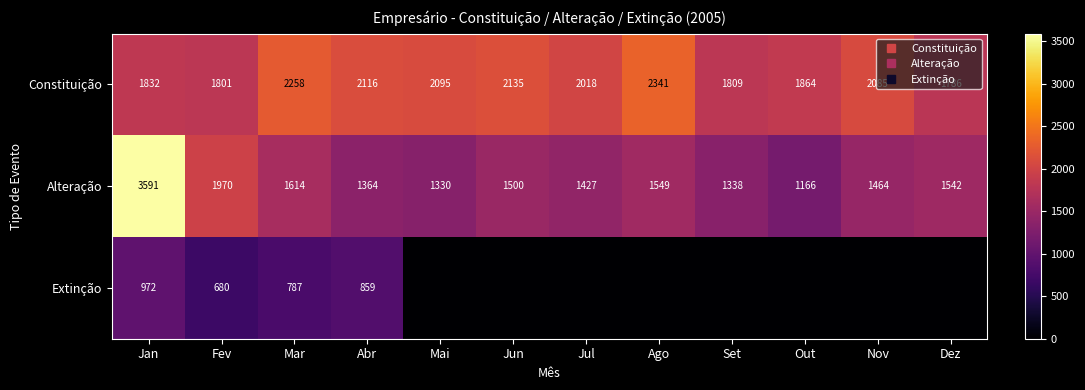

Where does the Constituição series first go above 2085?

Mar